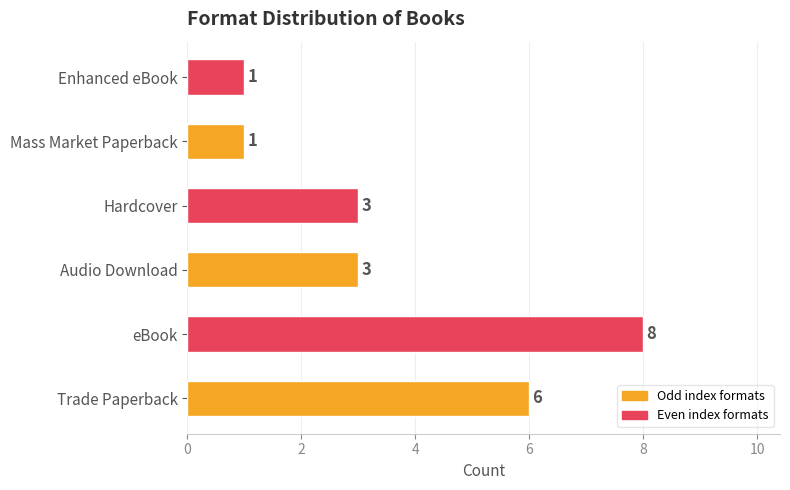

What is the greatest value displayed?

8